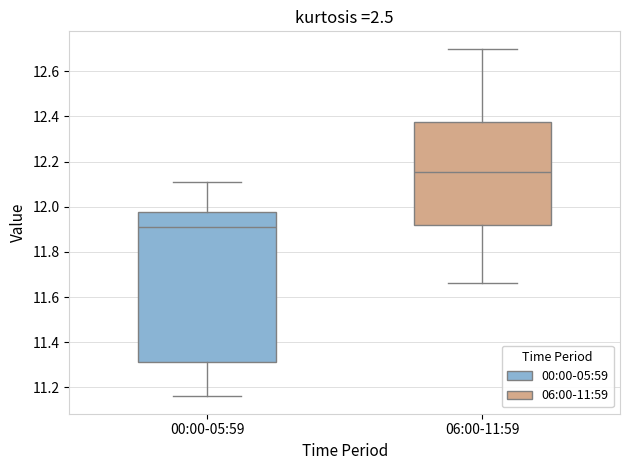

Where is the upper edge of the box for 06:00-11:59 on the y-axis? The values are not printed on the chart, so give them approximately, as read against the axis.

12.38